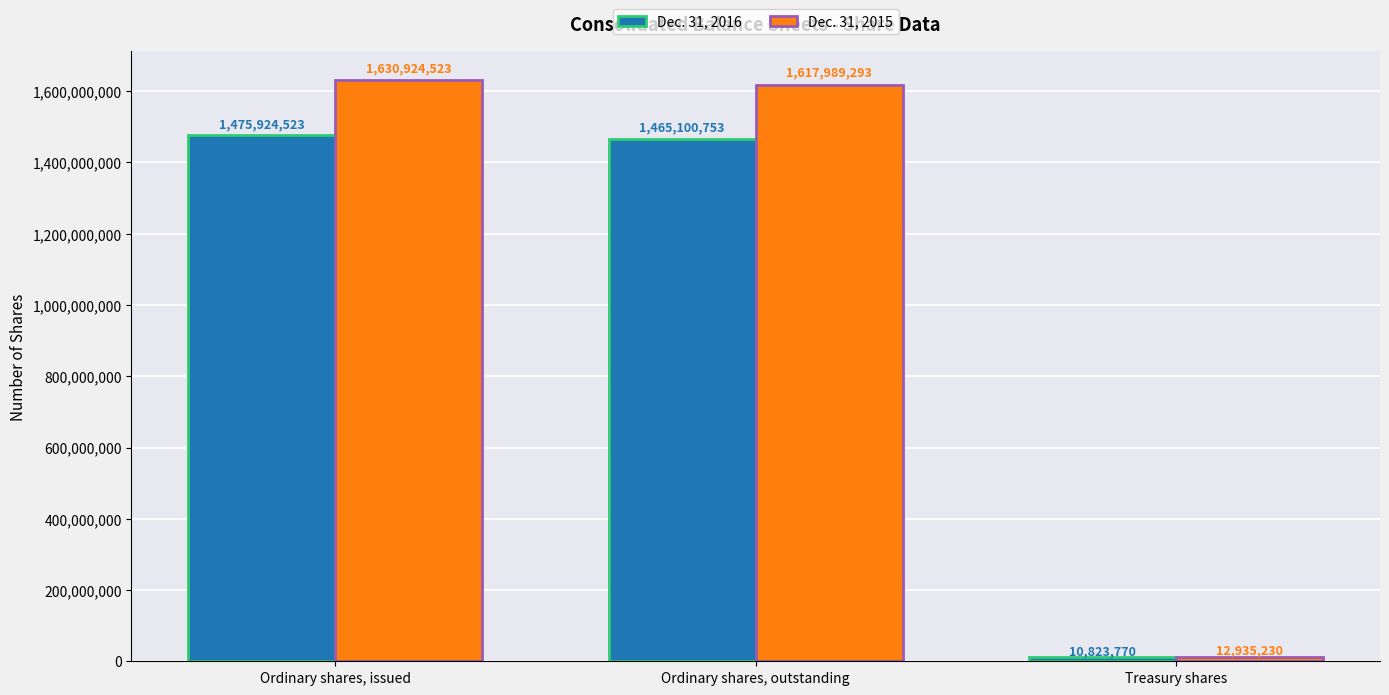

Which series has the largest total across all categories?

Dec. 31, 2015